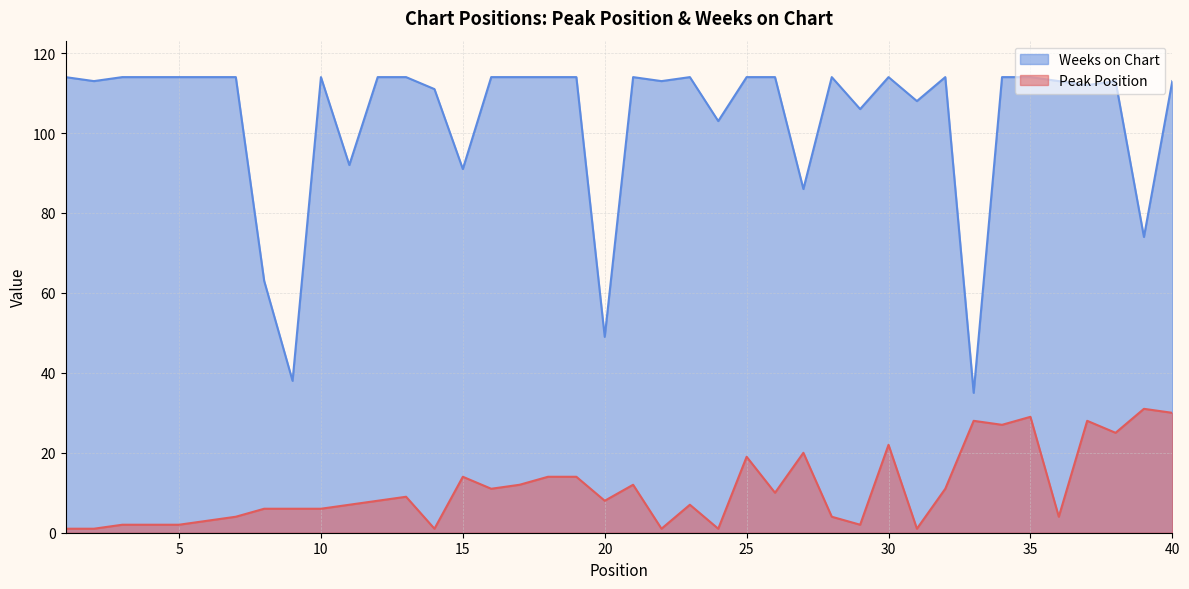

How many data points in Weeks on Chart are less than 114?

18